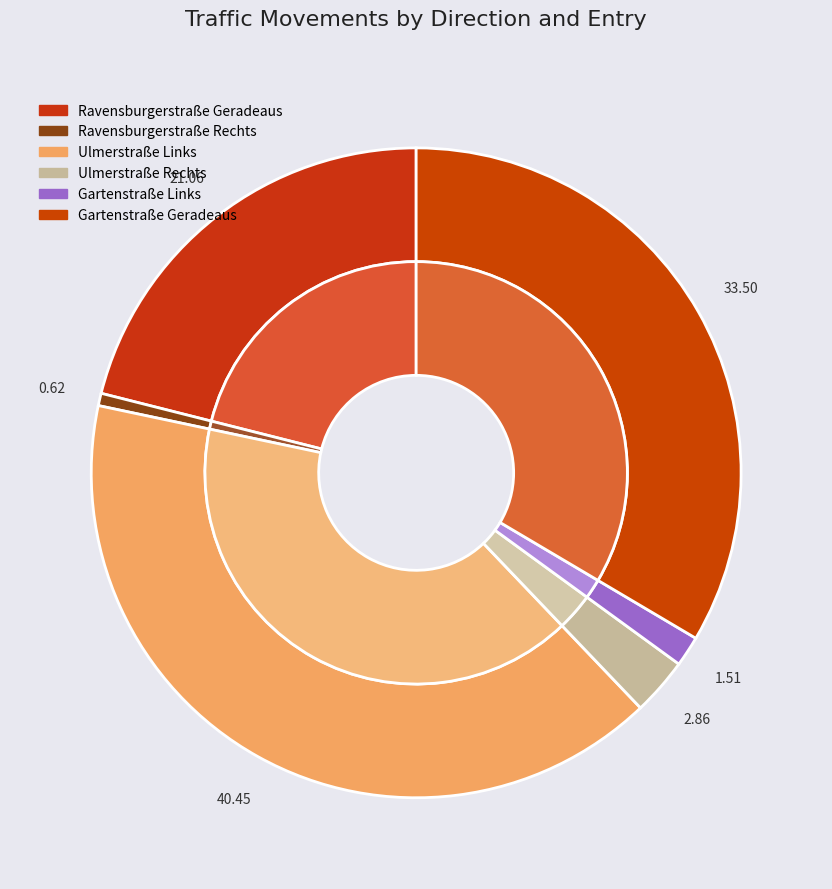

What is the smallest slice in the pie chart?

Ravensburgerstraße Rechts